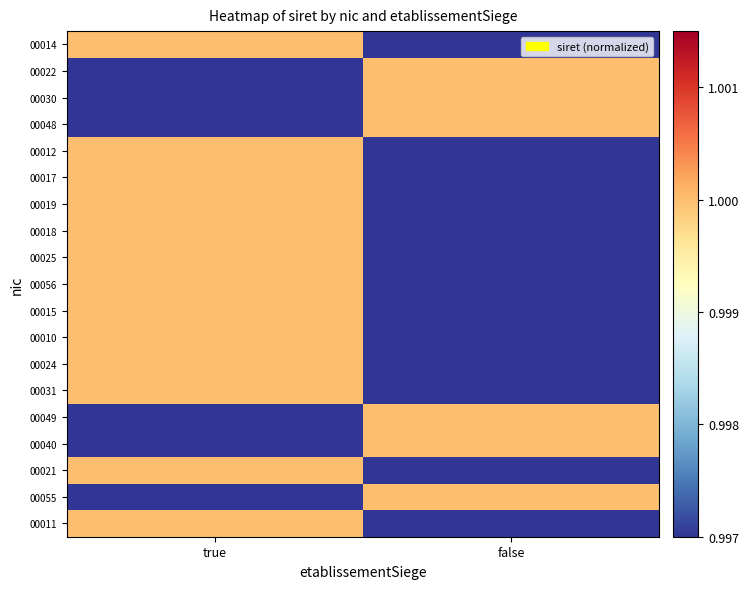

Between true and false, which is larger?

true